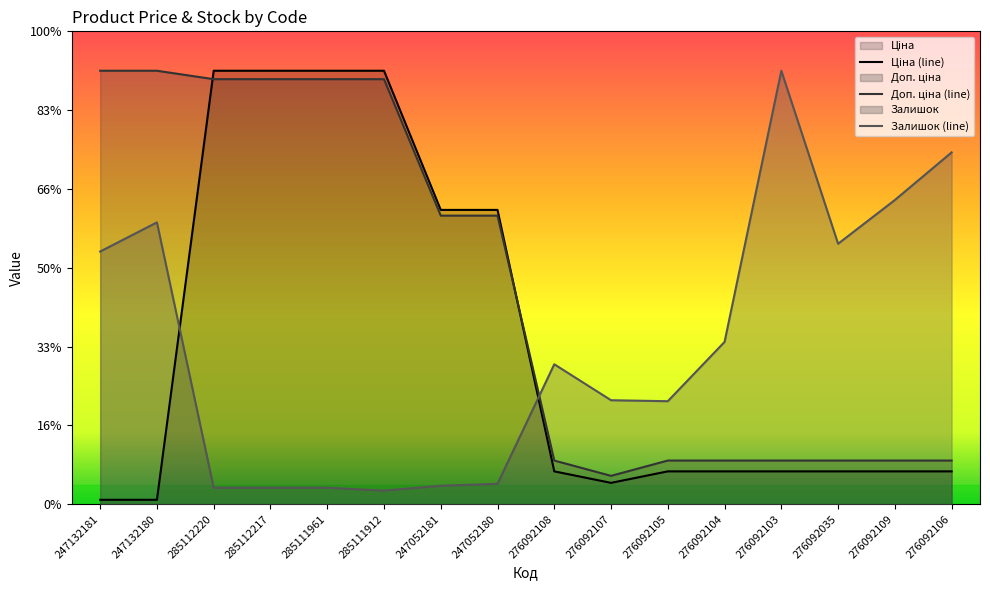

How many values in the Ціна series exceed 834?

13